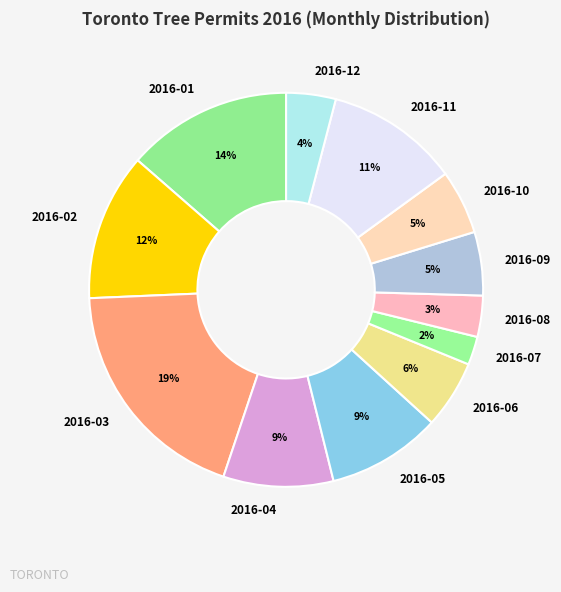

Do 2016-02 and 2016-05 together represent more than half of the pie?

No